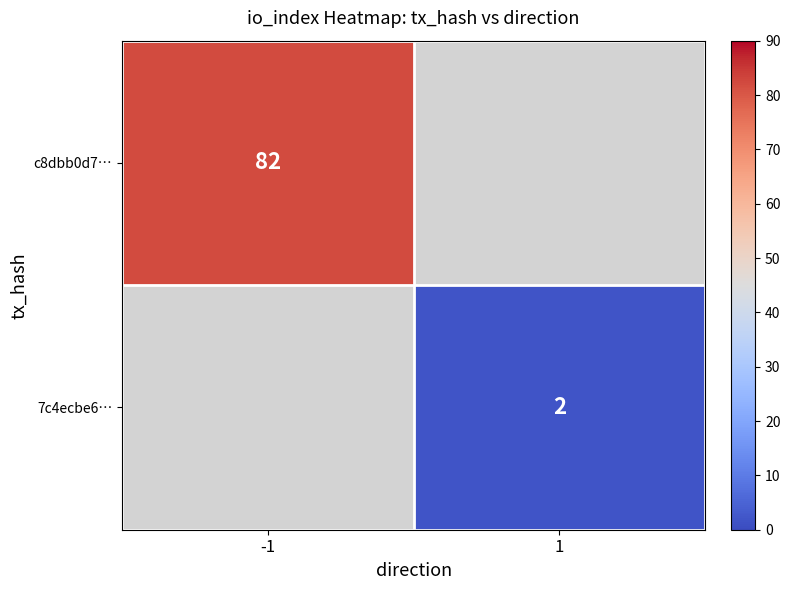

The value of 7c4ecbe6… at 1 is 3. True or false?

False